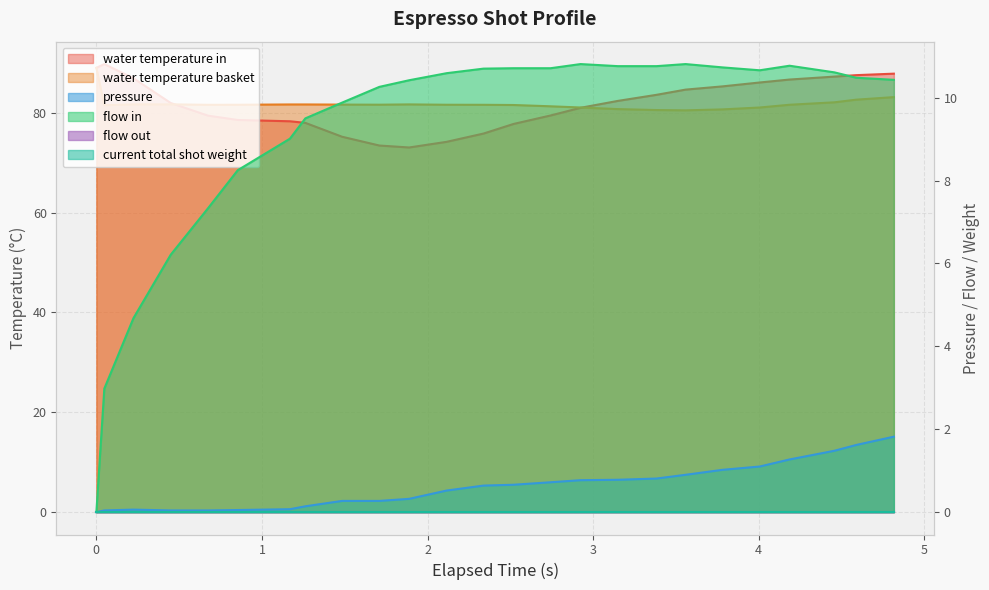

True or false: water_temperature_basket has more than 1 interior local peaks.

True